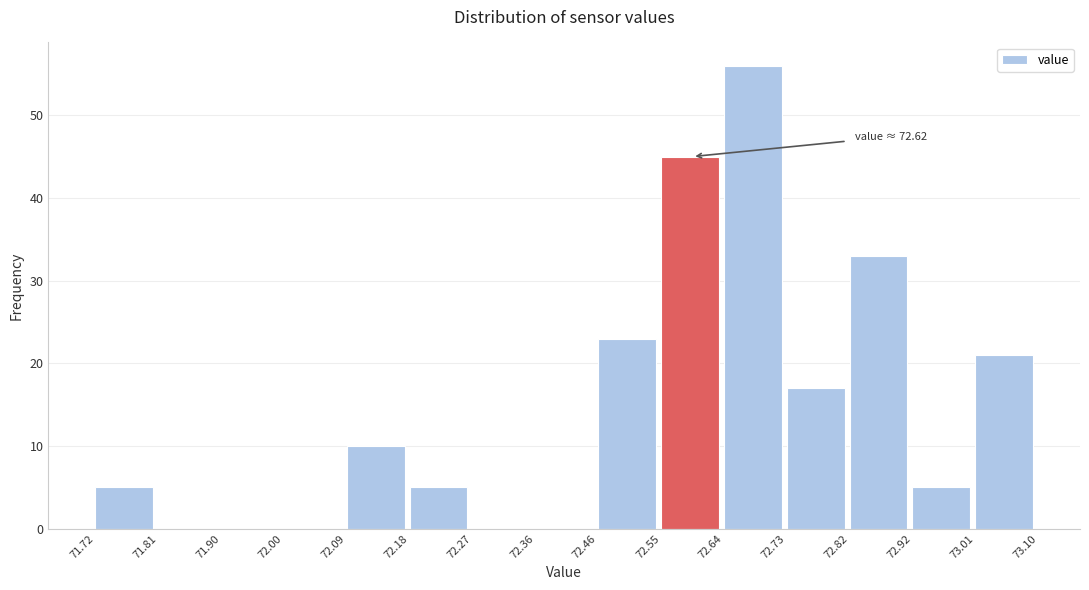

Which range on the x-axis has the tallest bar?

72.64 to 72.73